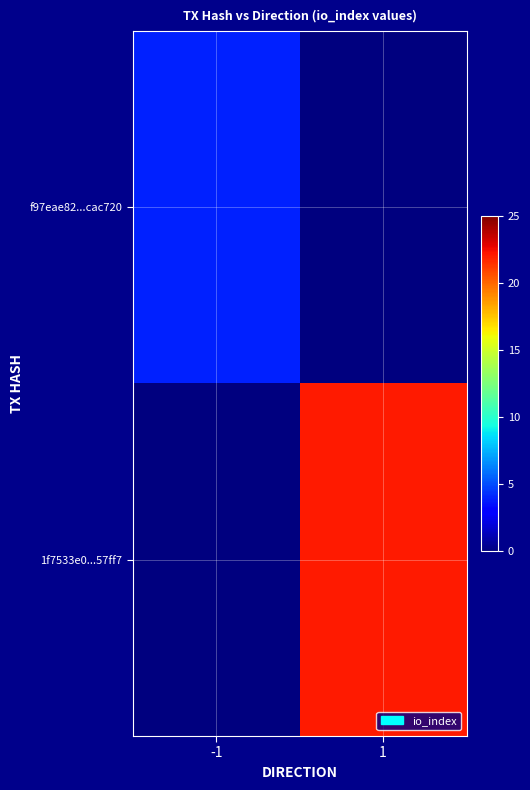

Which series has the largest range (max minus min)?

1f7533e0...57ff7